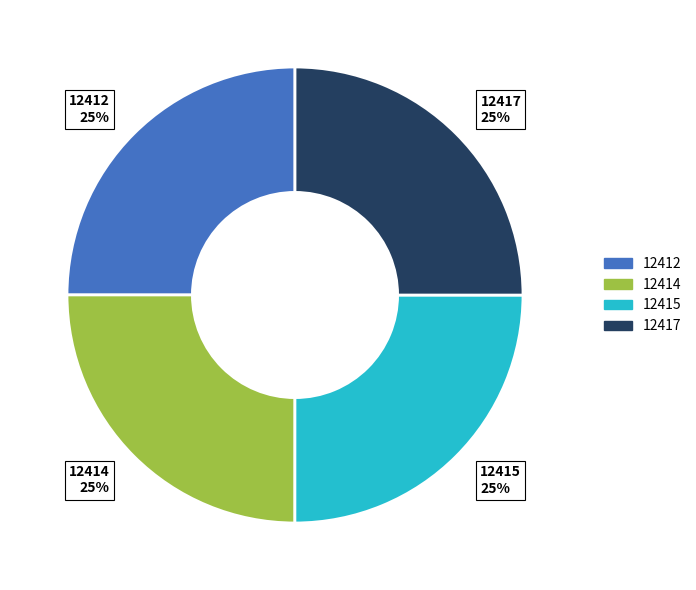

Count the number of slices in the pie.

4